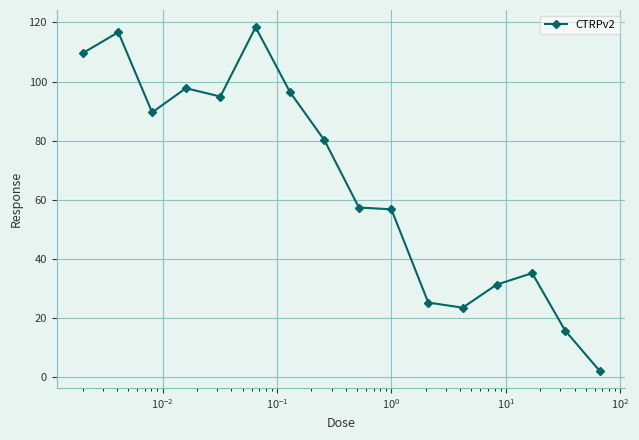

True or false: the data has more than 0 interior local peaks.

True